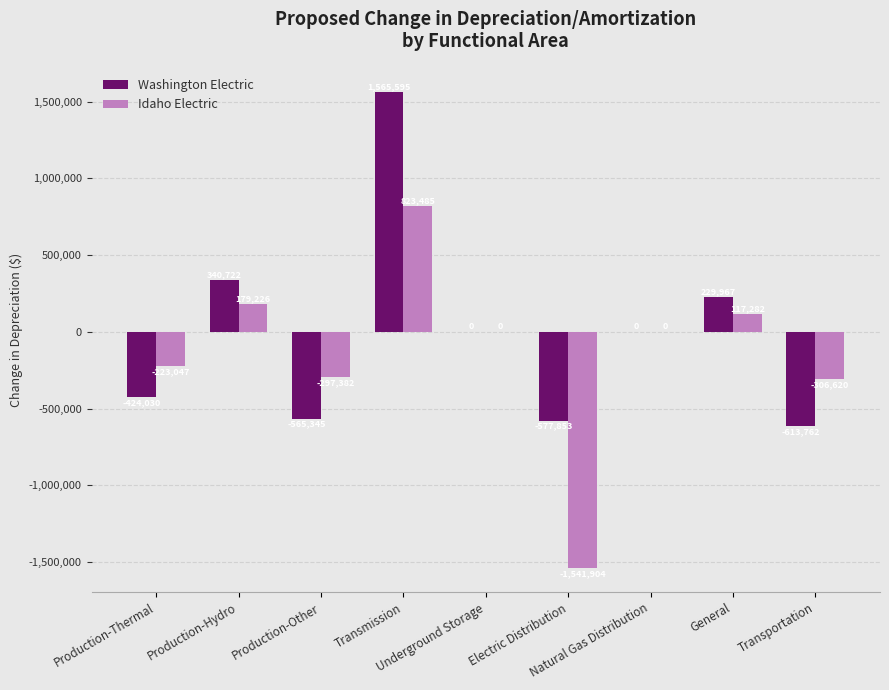

What is the sum of all Idaho Electric values?

-1248959.9